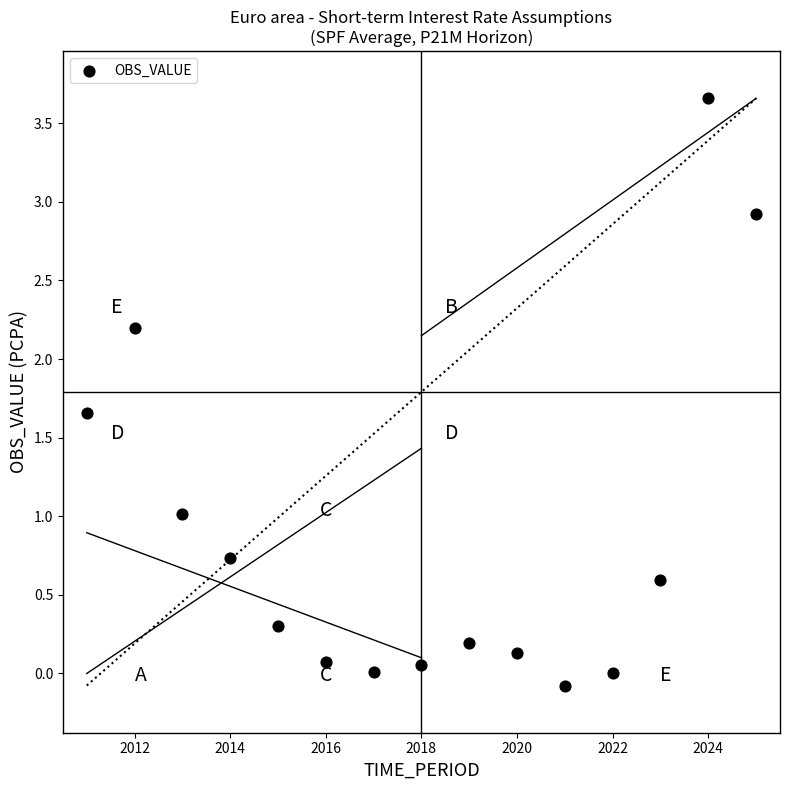

What is the range of Y values (max minus min)?

3.7